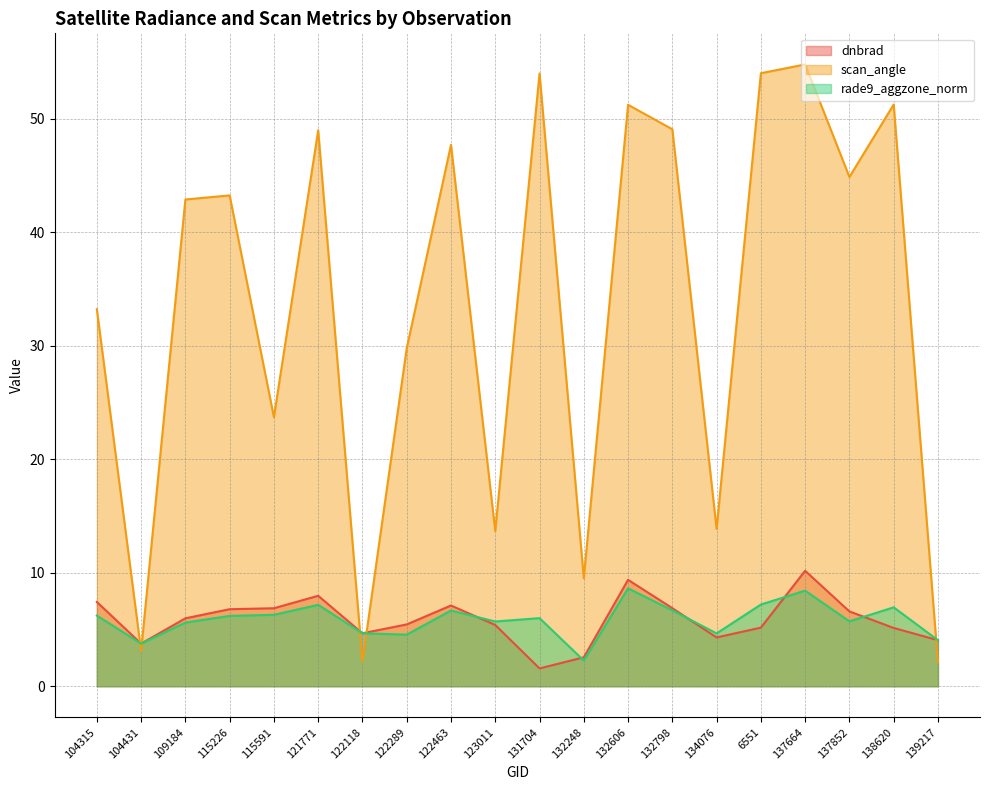

What value does the dnbrad series have at 104431?

3.8